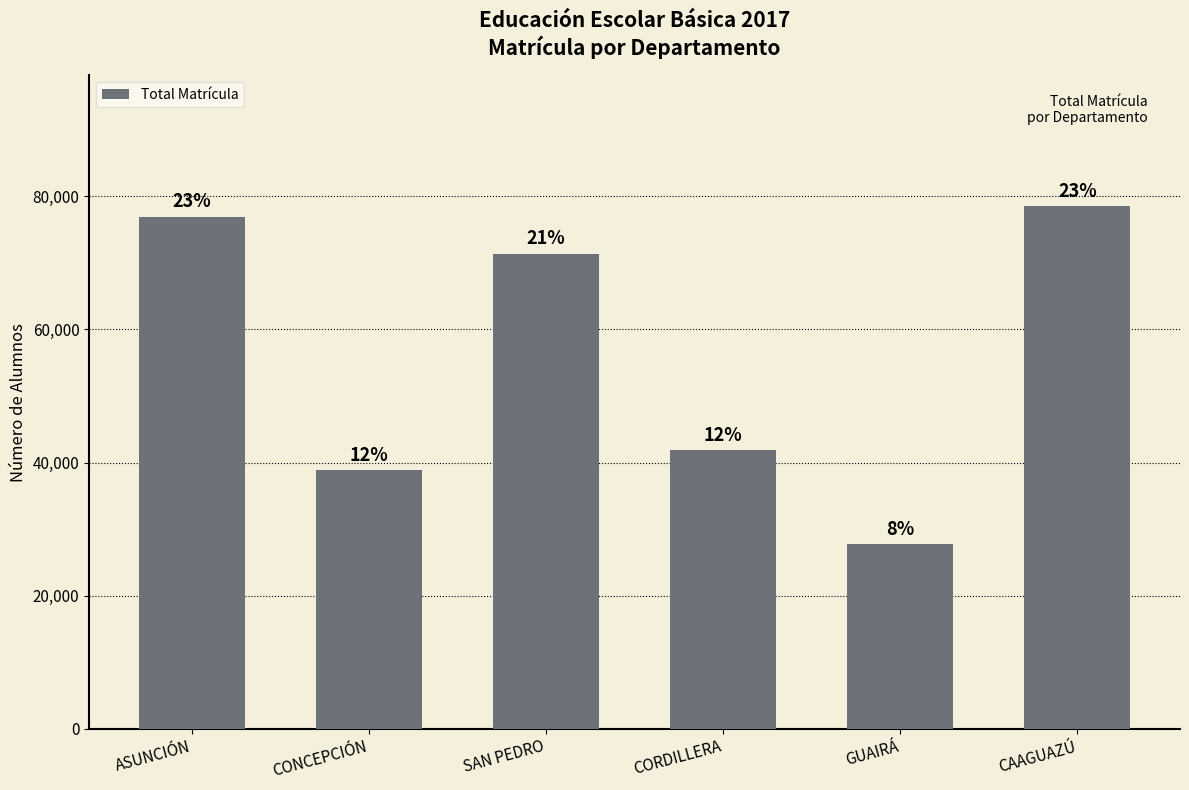

At which category does the chart reach its peak across all series?

CAAGUAZÚ